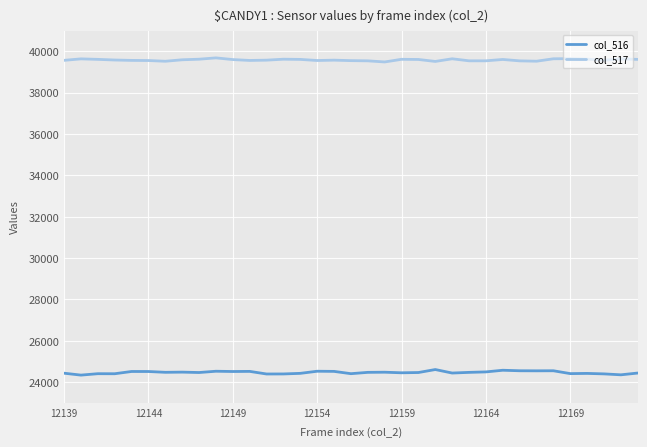

What is the smallest value displayed?

24343